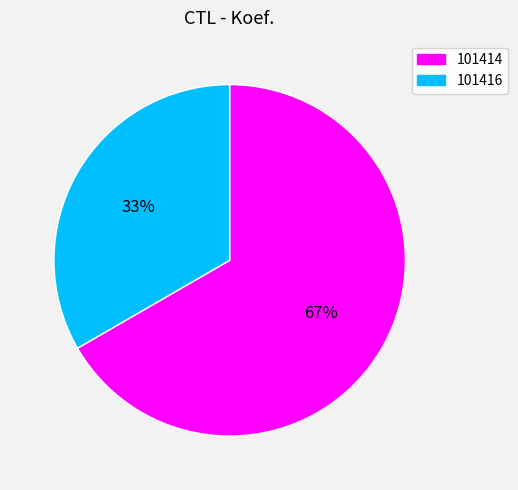

Which slice is the largest?

101414